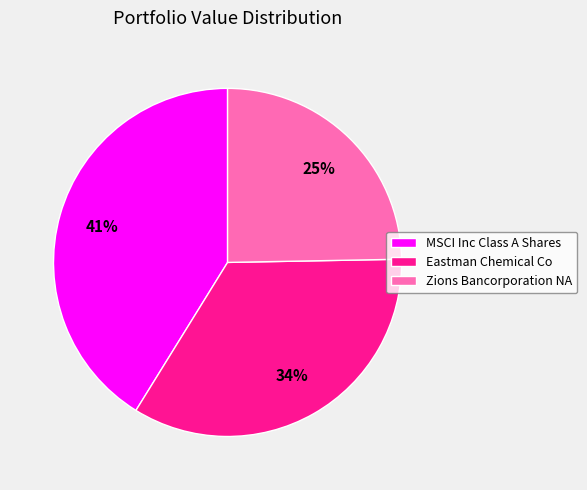

Does Zions Bancorporation NA account for over 50% of the chart?

No